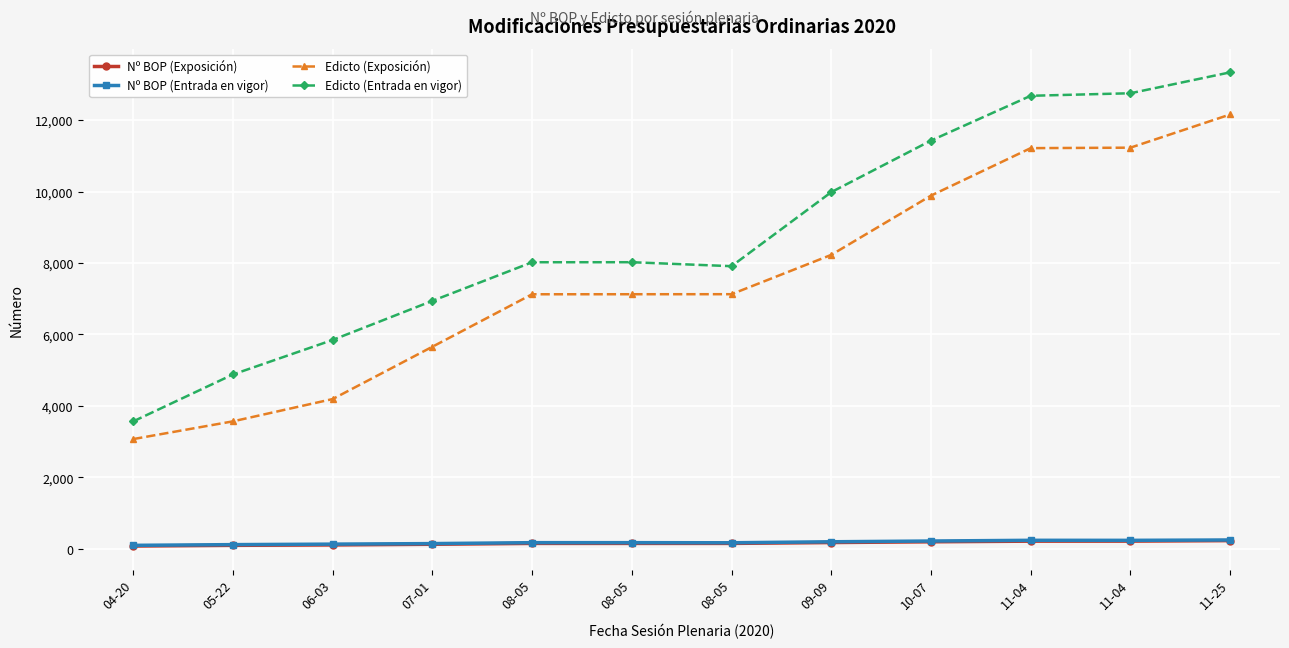

Rank the series at 04-20 from highest to lowest value.

Edicto (Entrada en vigor), Edicto (Exposición), Nº BOP (Entrada en vigor), Nº BOP (Exposición)